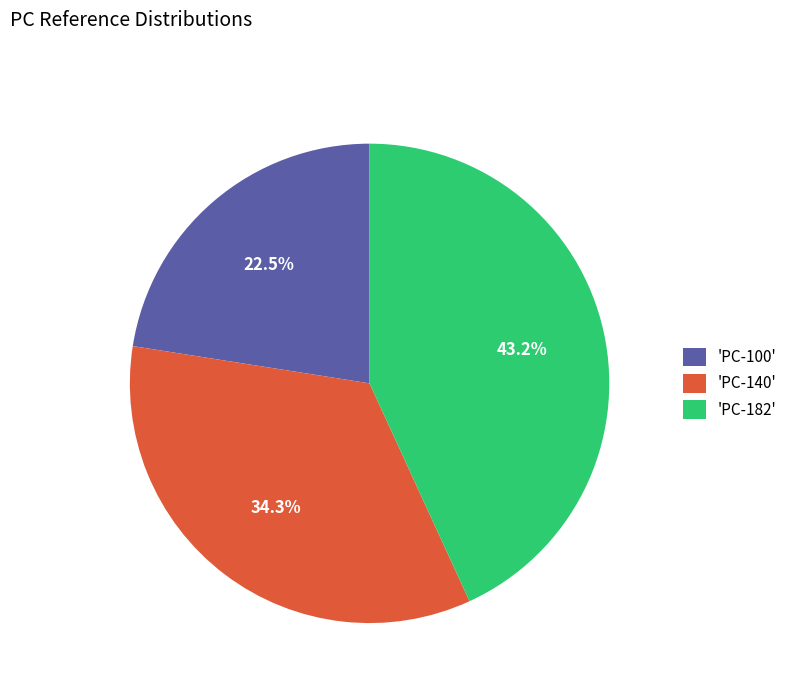

Which has a higher value, 'PC-182' or 'PC-100'?

'PC-182'